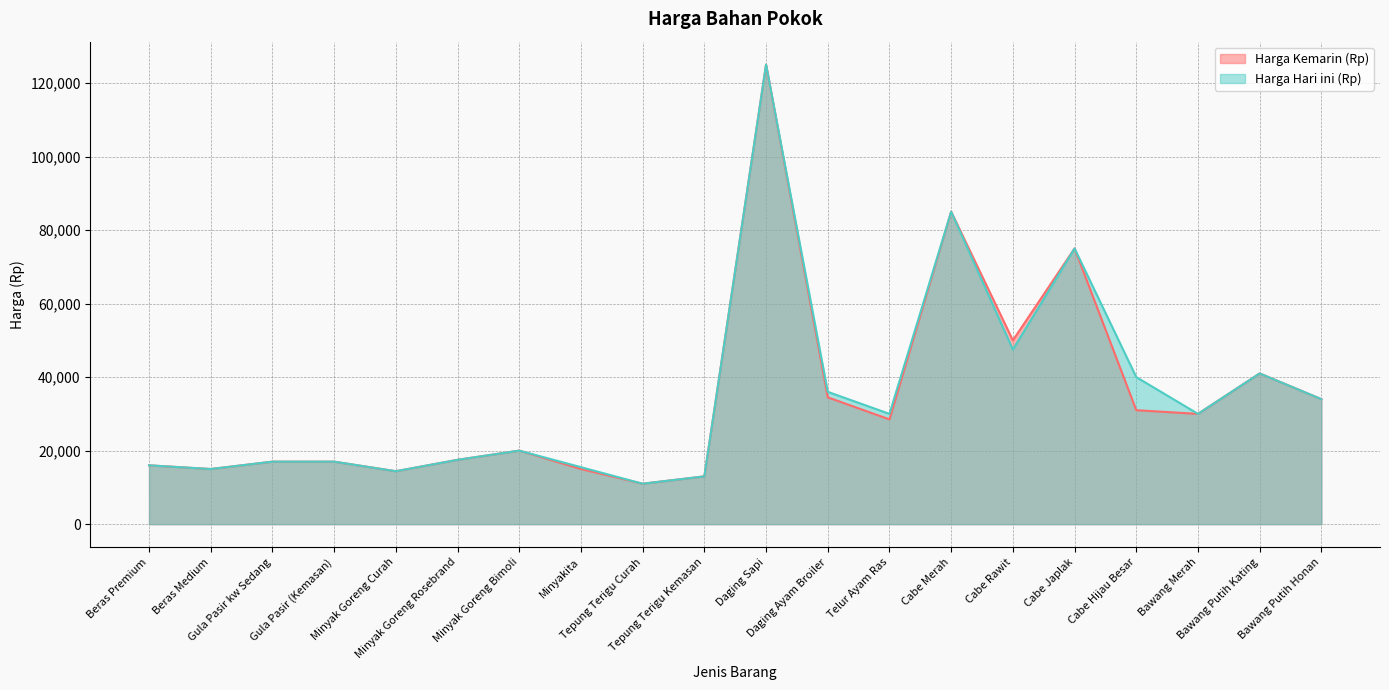

What is the lowest value of the Harga Hari ini (Rp) series?

11000